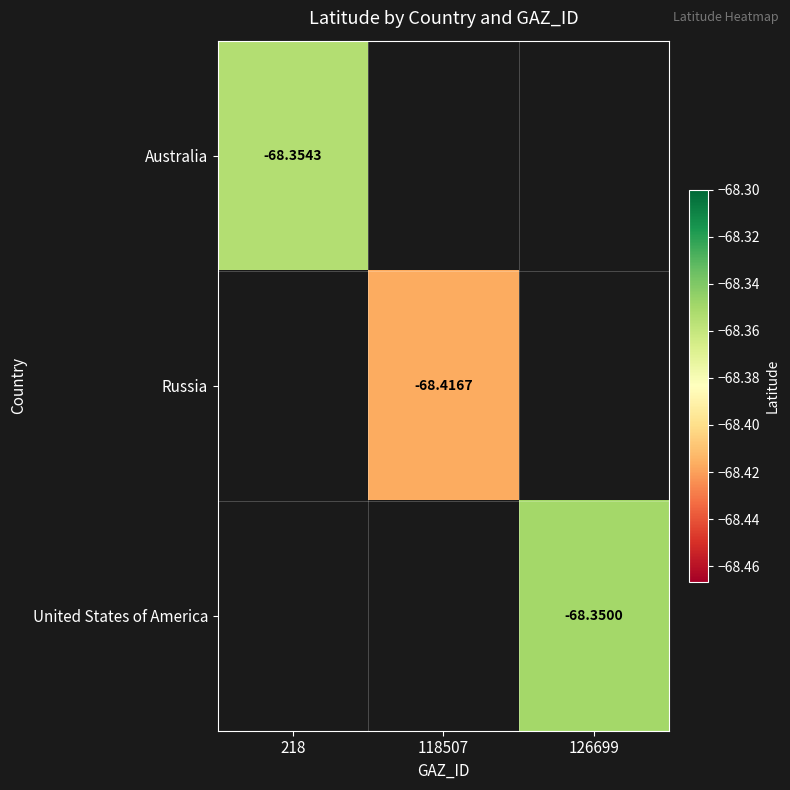

At which label does Australia reach its minimum?

218